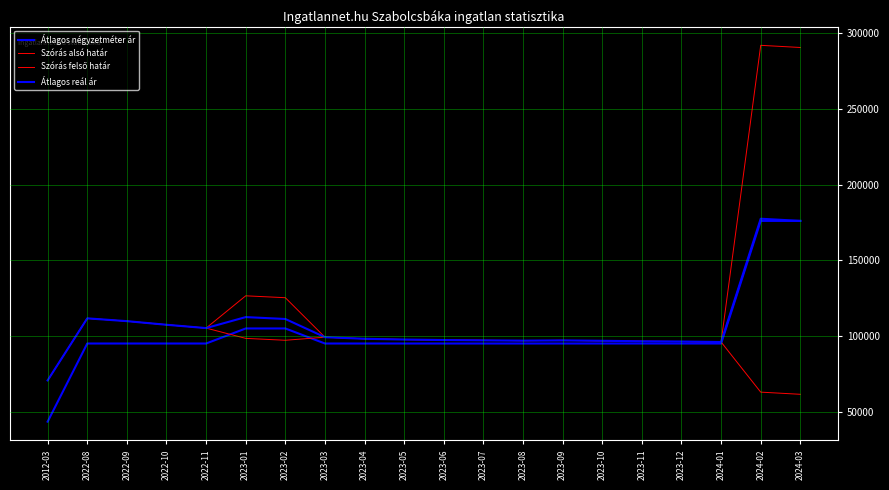

Does the chart display data point markers on the line(s)?

No